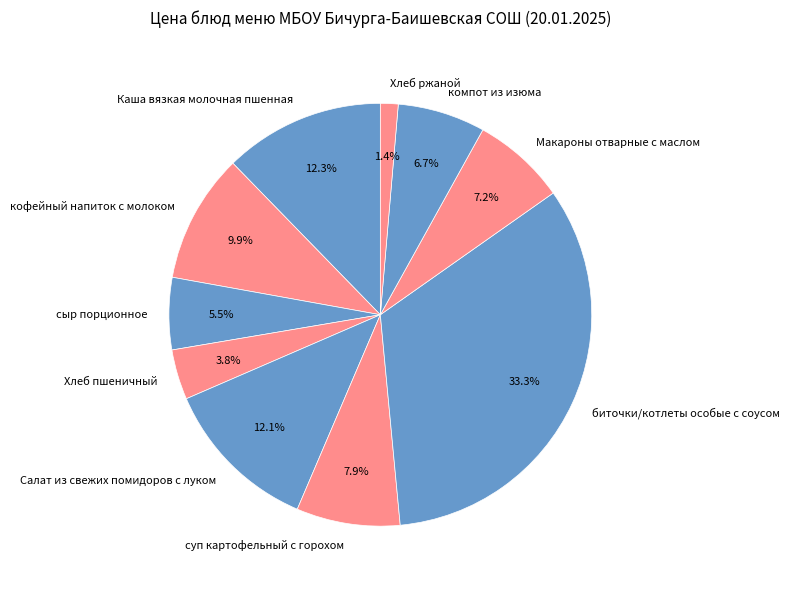

What is the largest slice in the pie chart?

биточки/котлеты особые с соусом